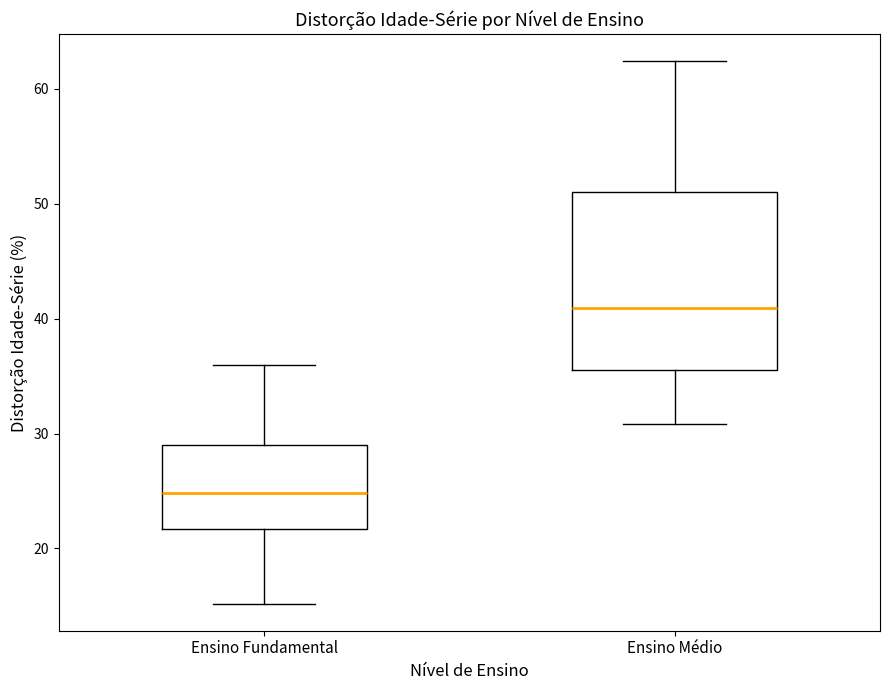

Comparing the boxes themselves (not the whiskers), which one is the tallest?

Ensino Médio